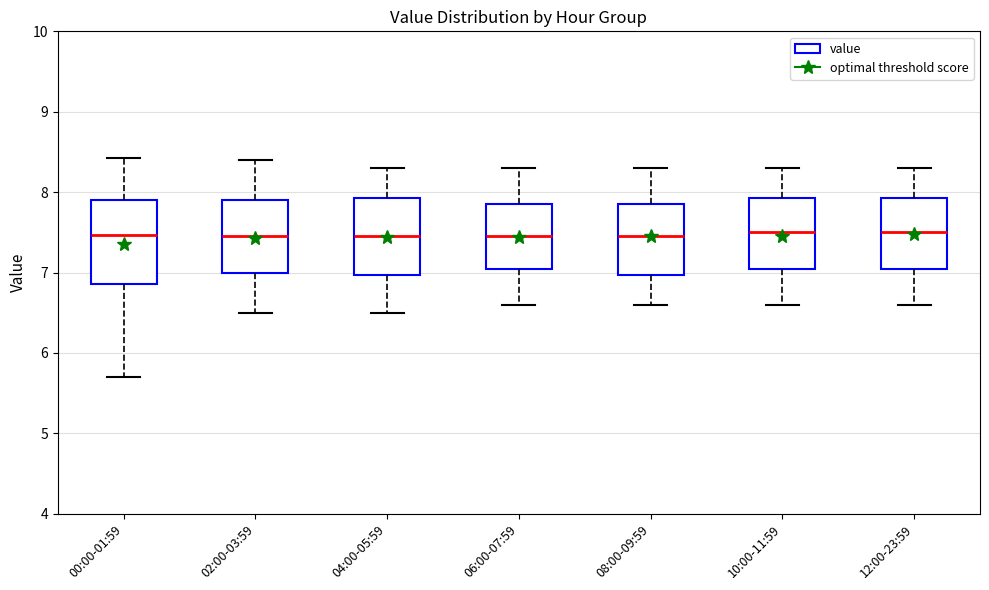

Reading left to right, transcribe this box plot: for each box, give where its median line is, the range the box spans, and where its two whiskers end, as read against the y-axis. The values are not printed on the chart, so give them approximately, as read against the axis.

00:00-01:59: median 7.5, box 6.9 to 7.9, whiskers 5.7 to 8.4
02:00-03:59: median 7.5, box 7.0 to 7.9, whiskers 6.5 to 8.4
04:00-05:59: median 7.5, box 7.0 to 7.9, whiskers 6.5 to 8.3
06:00-07:59: median 7.5, box 7.1 to 7.9, whiskers 6.6 to 8.3
08:00-09:59: median 7.5, box 7.0 to 7.9, whiskers 6.6 to 8.3
10:00-11:59: median 7.5, box 7.1 to 7.9, whiskers 6.6 to 8.3
12:00-23:59: median 7.5, box 7.1 to 7.9, whiskers 6.6 to 8.3